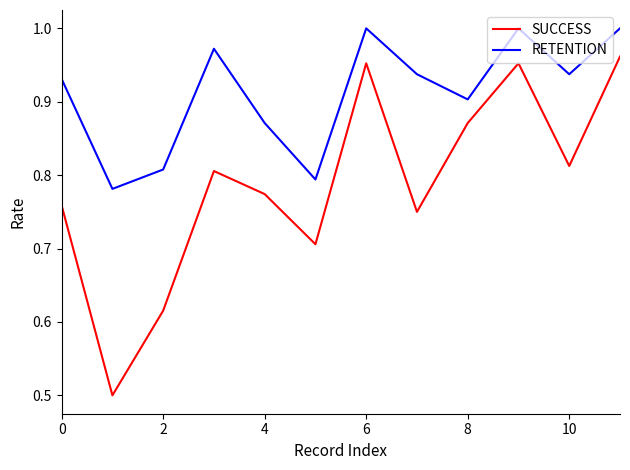

What is the smallest value displayed?

0.5